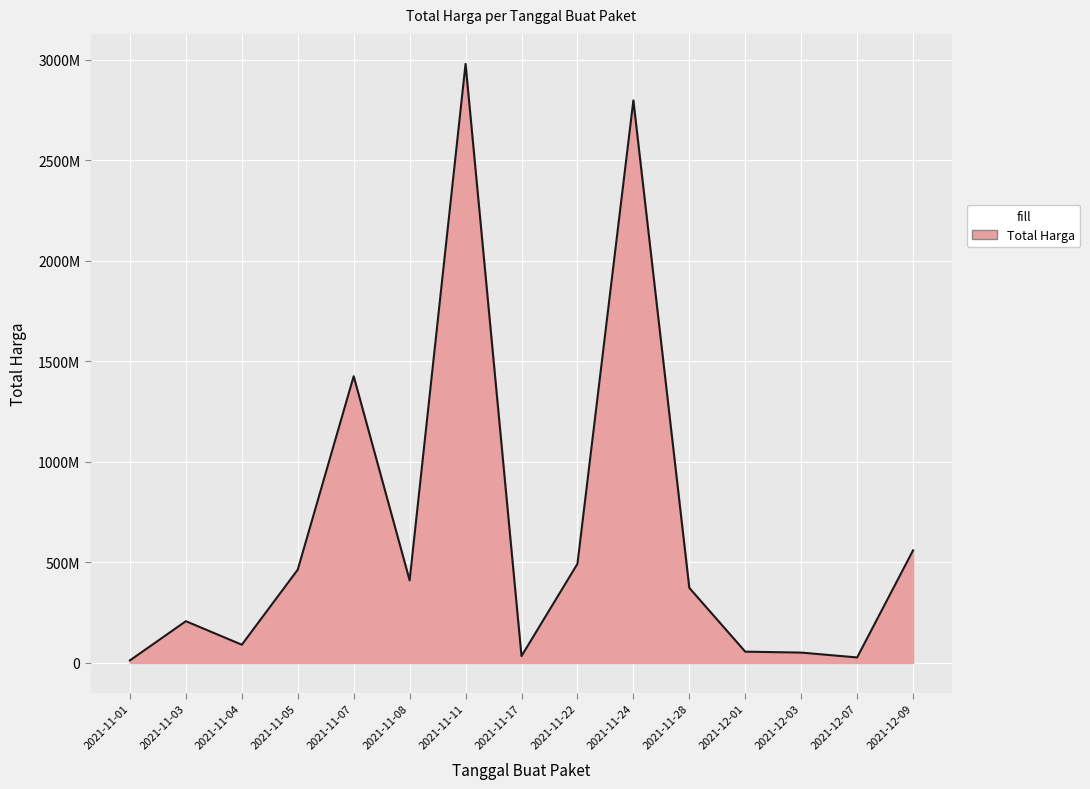

Is it true that the value at 2021-11-05 is 285025911?

False